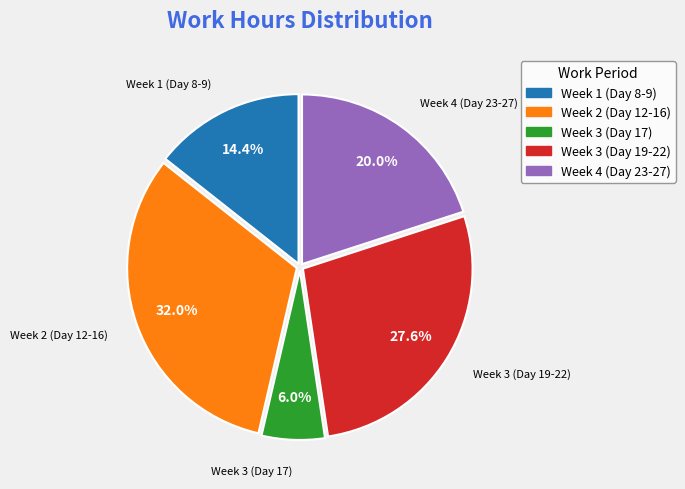

Is there any slice that represents more than half of the pie?

No